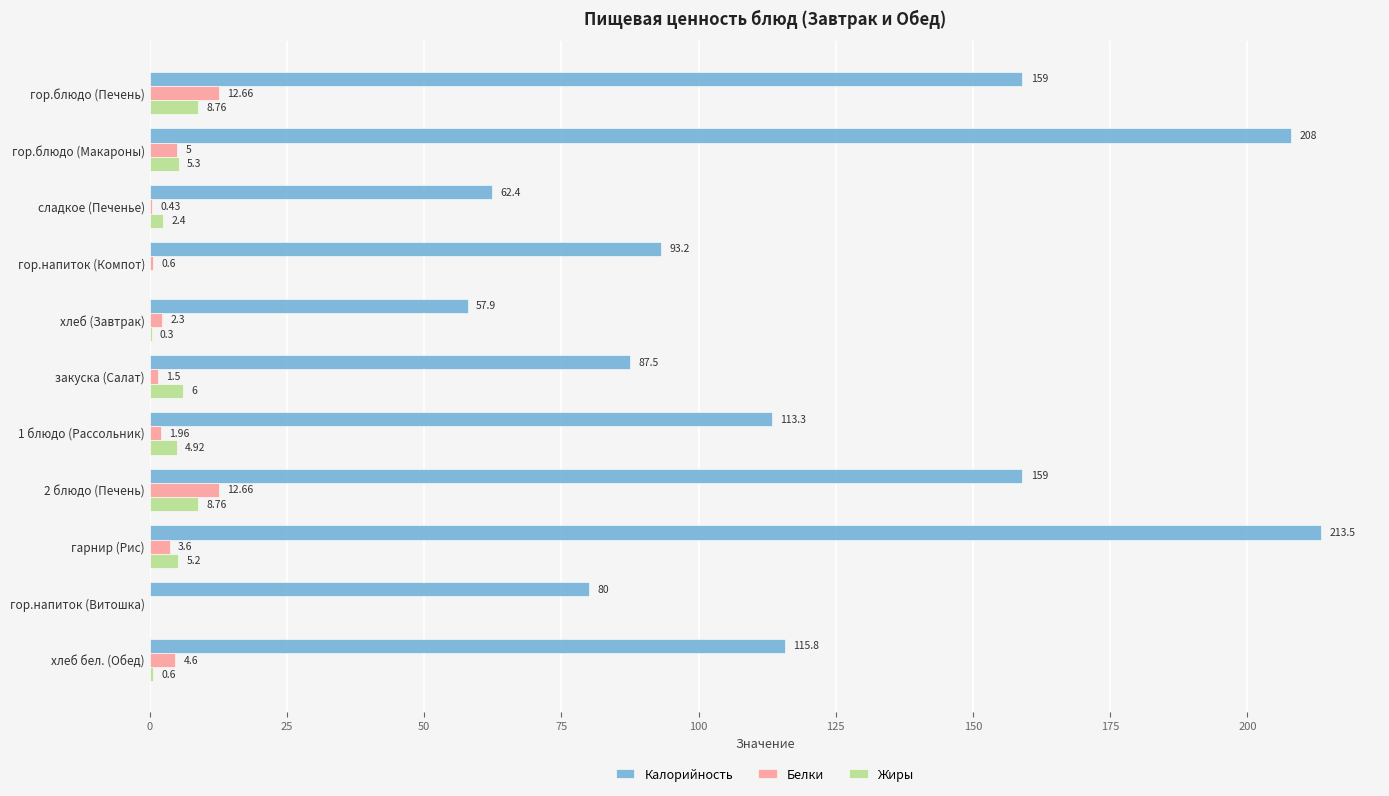

At which label is Белки closest to 6?

гор.блюдо (Макароны)